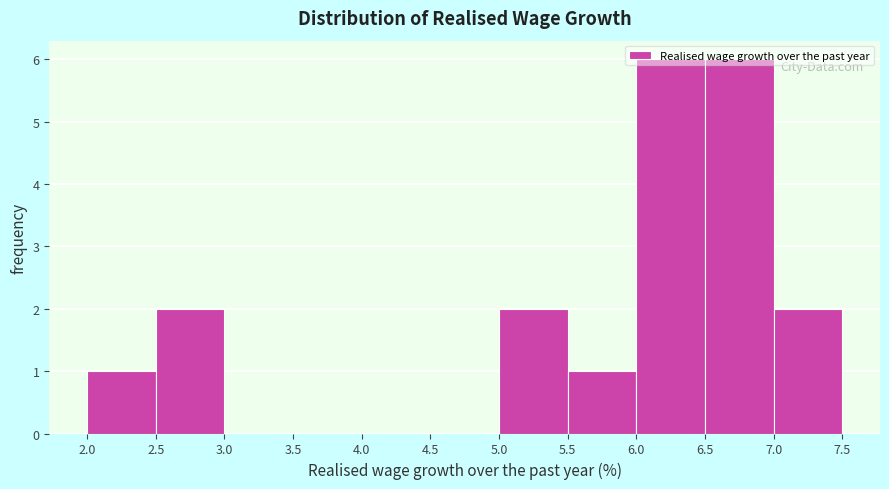

What is the height of the bar covering 6.0 to 6.5 on the x-axis? The values are not printed on the chart, so give them approximately, as read against the axis.

6